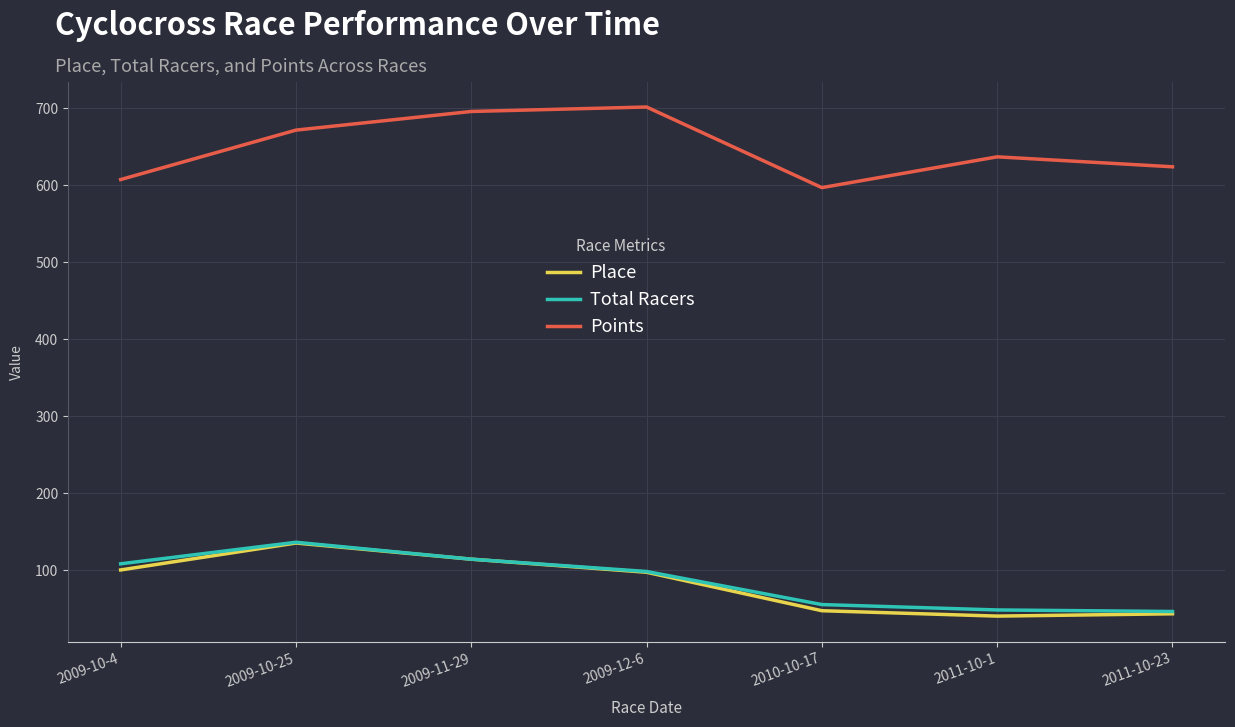

True or false: Total Racers and Points intersect in this chart.

False